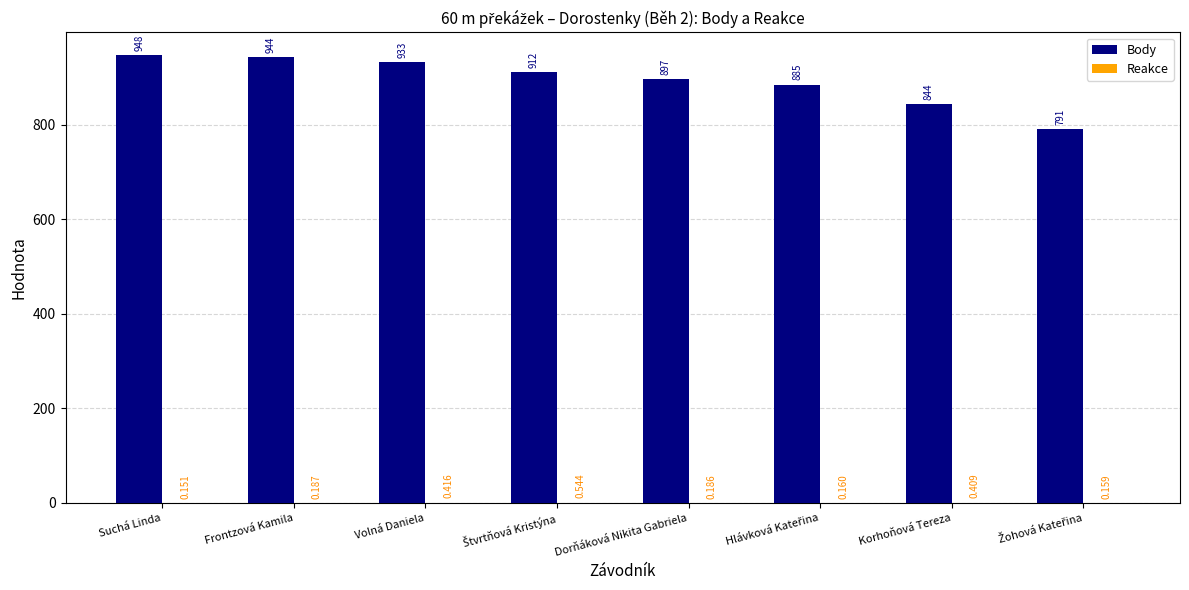

At which category is the sum across all series the highest?

Suchá Linda